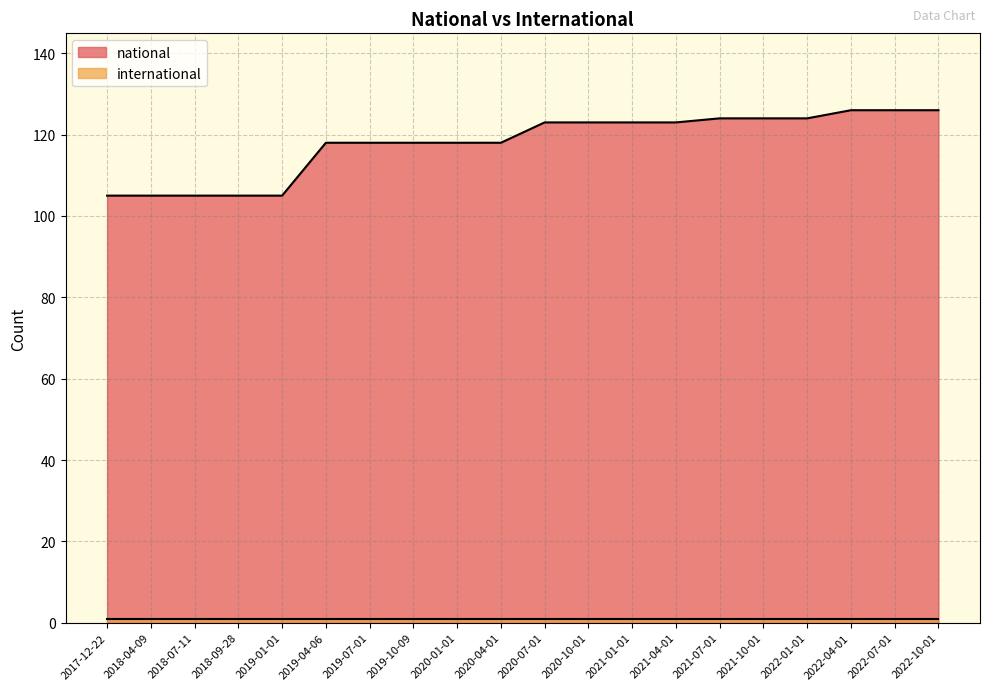

List the labels in order of value, smallest first.

2017-12-22, 2018-04-09, 2018-07-11, 2018-09-28, 2019-01-01, 2019-04-06, 2019-07-01, 2019-10-09, 2020-01-01, 2020-04-01, 2020-07-01, 2020-10-01, 2021-01-01, 2021-04-01, 2021-07-01, 2021-10-01, 2022-01-01, 2022-04-01, 2022-07-01, 2022-10-01